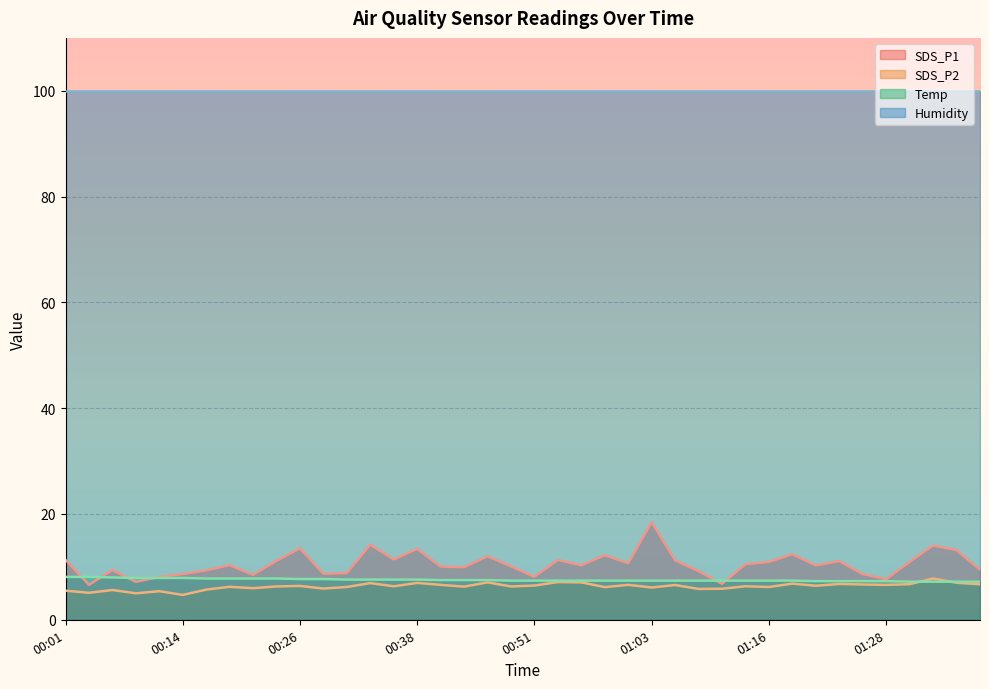

How many distinct data groups are displayed?

4